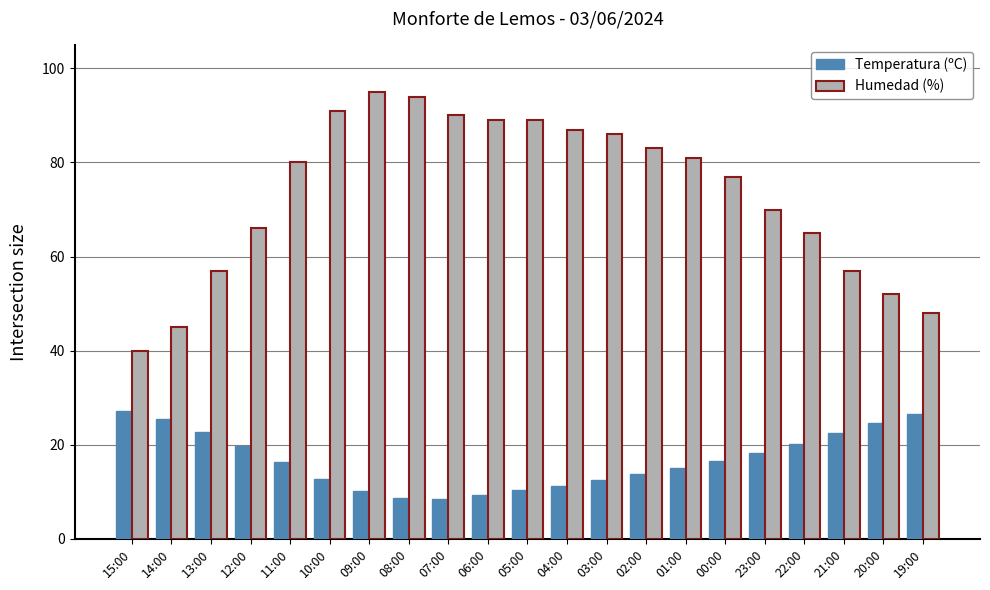

Is the value of Temperatura (ºC) at 01:00 greater than the value of Humedad (%) at 00:00?

No